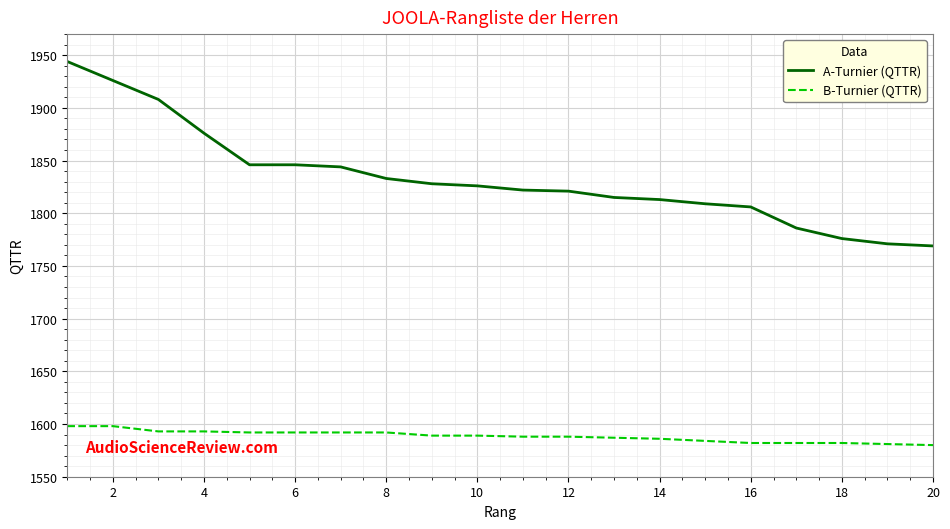

How many lines are shown in the chart?

2